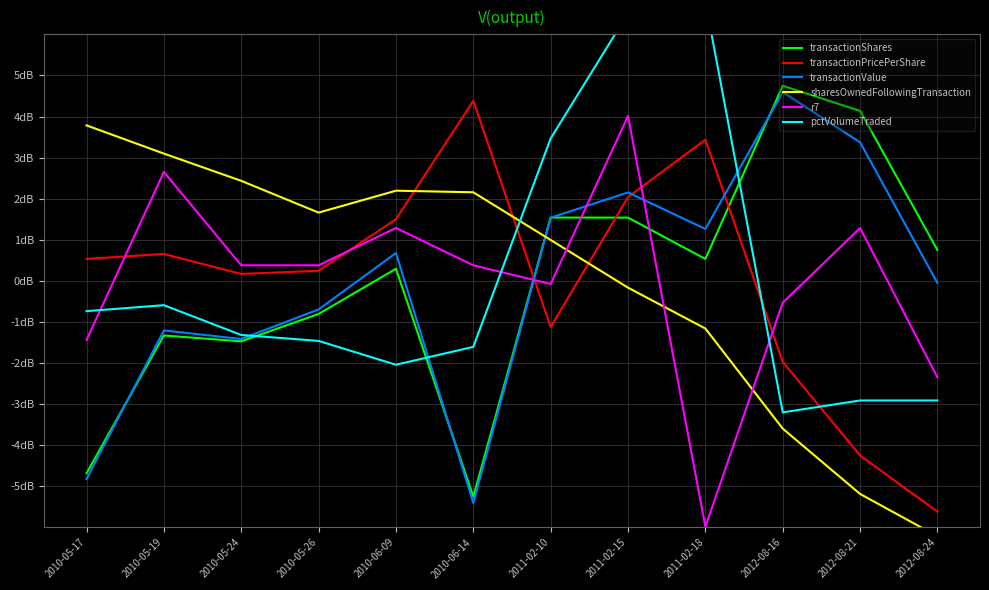

The value of transactionShares at 2012-08-16 is 1.4. True or false?

False